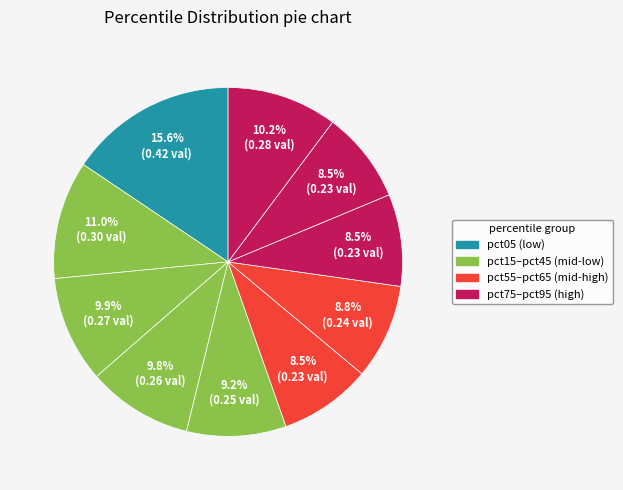

How many segments does this pie chart have?

10